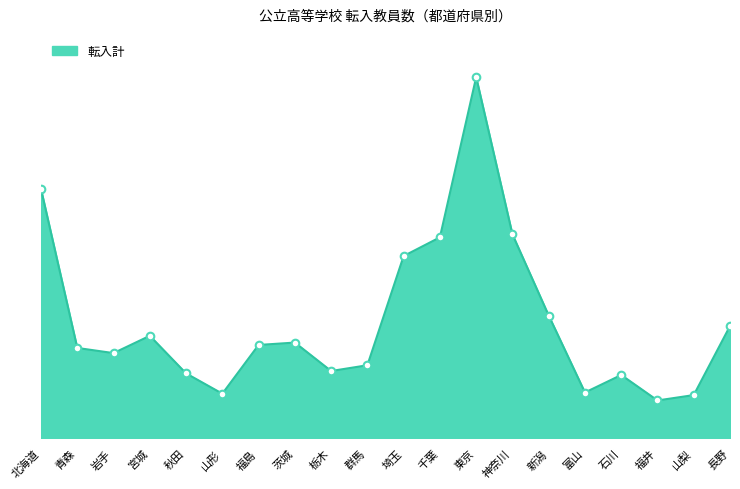

What is the change in value from 青森 to 茨城?

+27